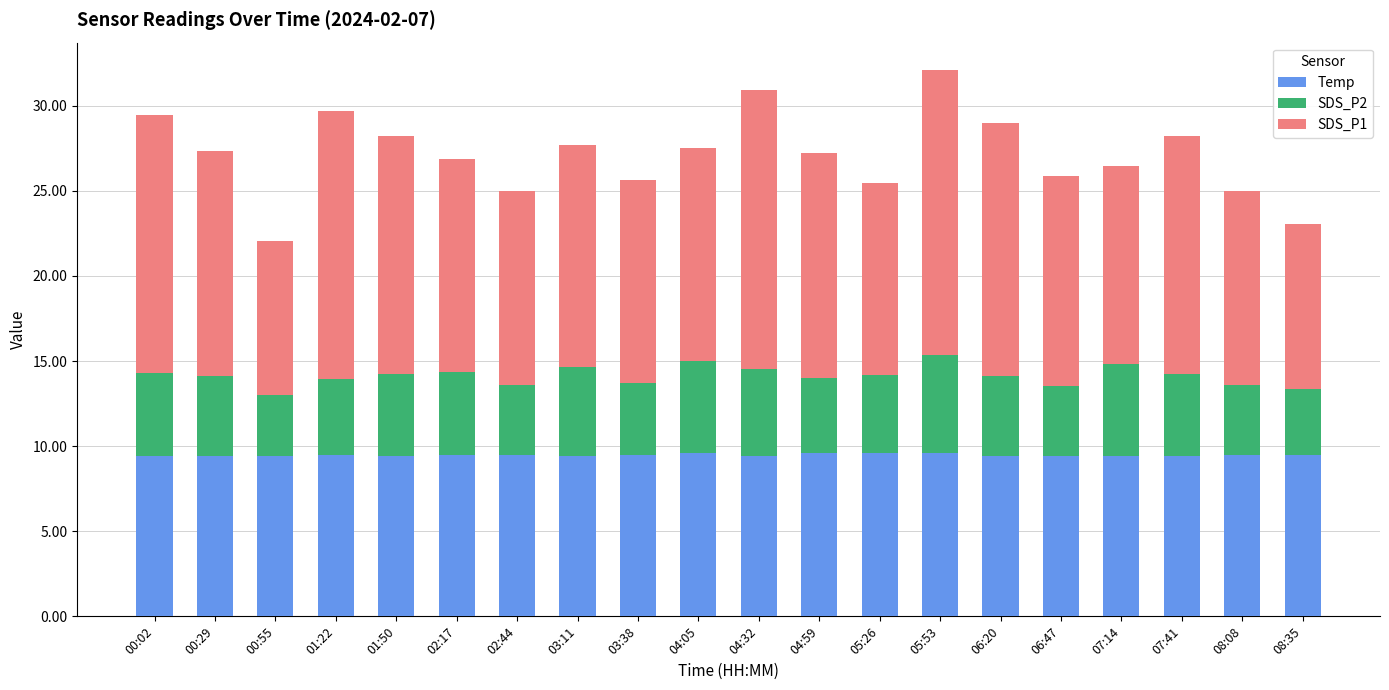

What is the total value across all series at 00:02?

29.4